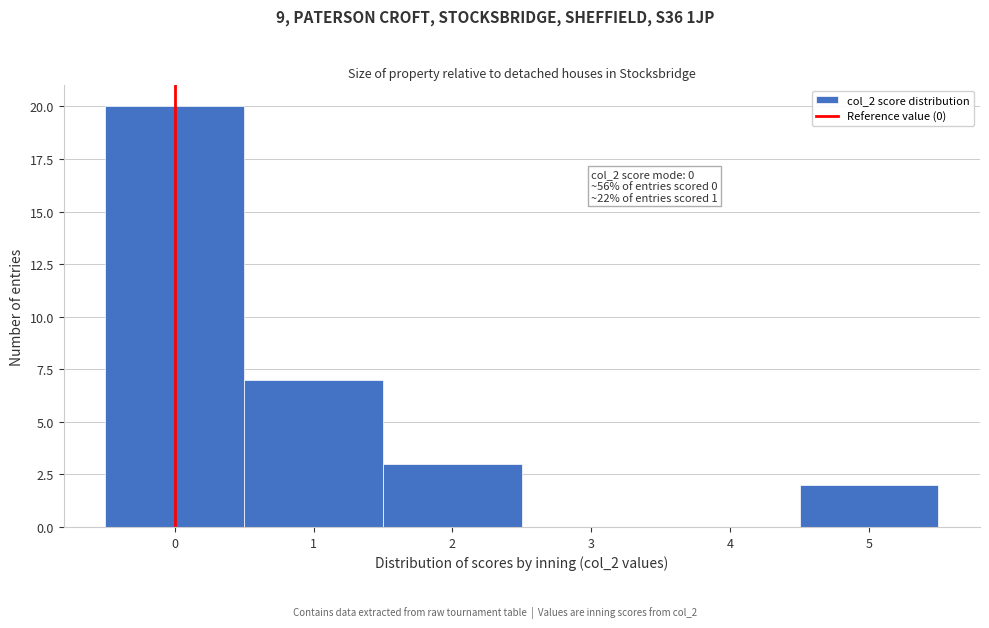

Reading left to right, extract all data points from this chart.

0=20	1=7	2=3	3=0	4=0	5=2